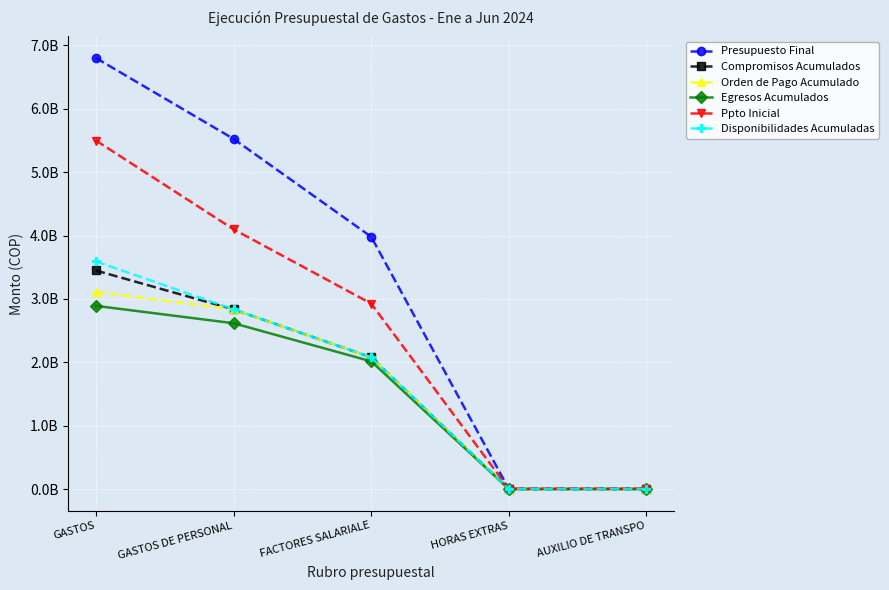

Which category has the lowest value in the Egresos Acumulados series?

HORAS EXTRAS